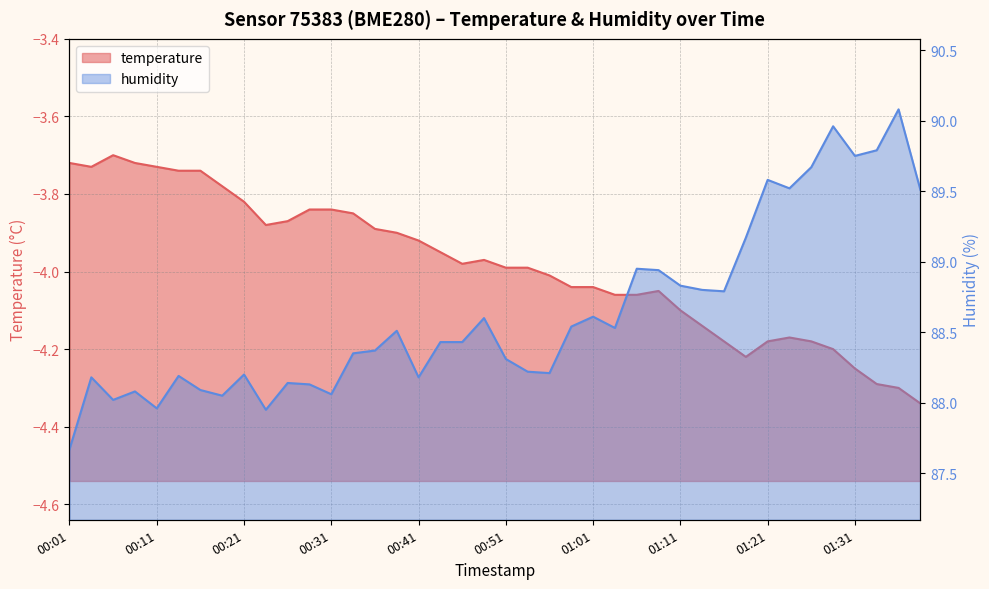

Reading right to left, list all the values displayed in this chart.

temperature: -4.3	-4.3	-4.3	-4.2	-4.2	-4.2	-4.2	-4.2	-4.2	-4.2	-4.1	-4.1	-4.0	-4.1	-4.1	-4.0	-4.0	-4.0	-4.0	-4.0	-4.0	-4.0	-4.0	-3.9	-3.9	-3.9	-3.9	-3.8	-3.8	-3.9	-3.9	-3.8	-3.8	-3.7	-3.7	-3.7	-3.7	-3.7	-3.7	-3.7
humidity: 89.5	90.1	89.8	89.8	90.0	89.7	89.5	89.6	89.2	88.8	88.8	88.8	88.9	89.0	88.5	88.6	88.5	88.2	88.2	88.3	88.6	88.4	88.4	88.2	88.5	88.4	88.3	88.1	88.1	88.1	88.0	88.2	88.0	88.1	88.2	88.0	88.1	88.0	88.2	87.7